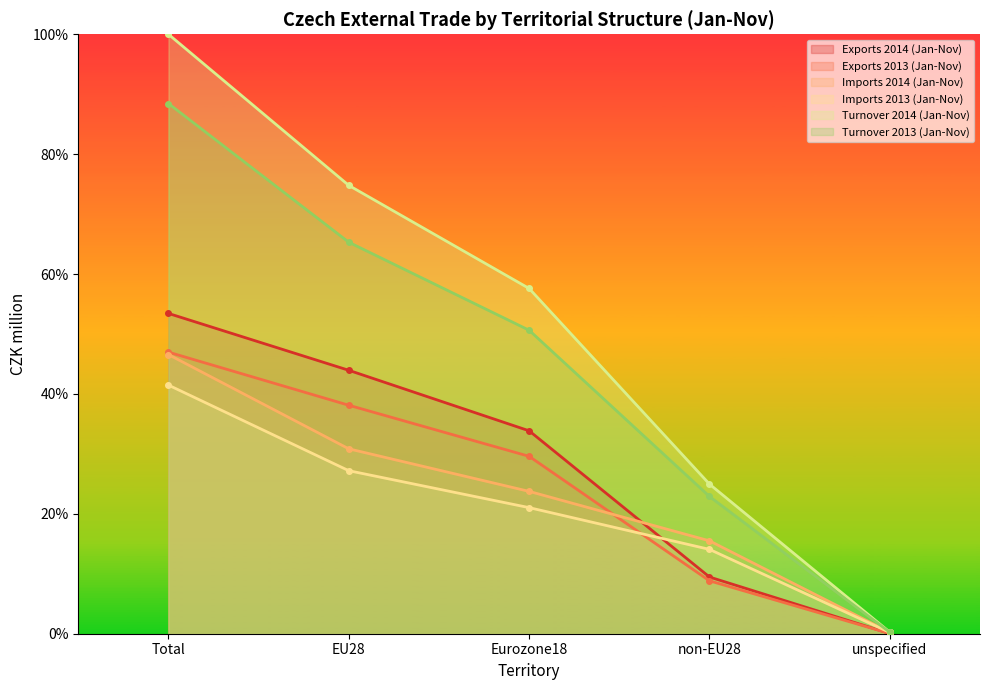

How many values in the Turnover 2014 (Jan-Nov) series exceed 57?

3